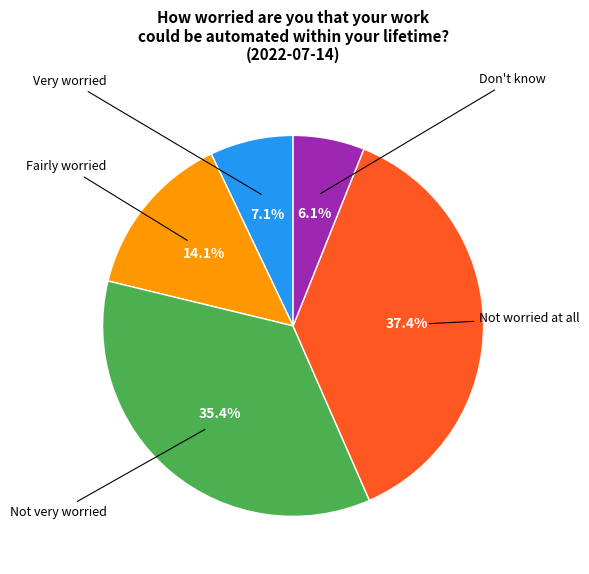

Is it true that Very worried is 7% of the pie?

True